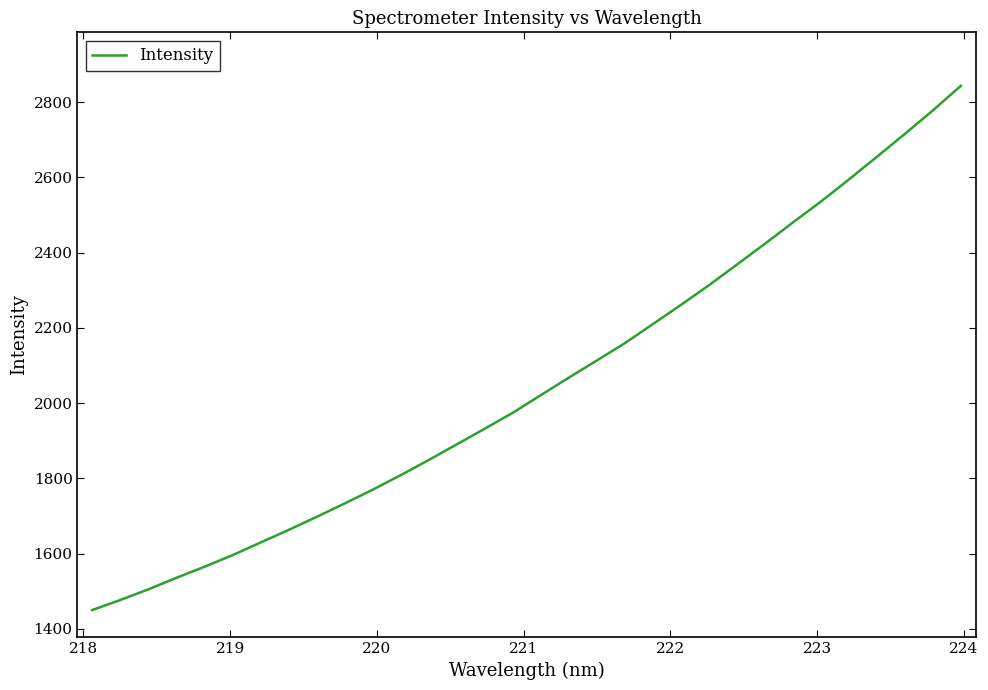

What is the minimum value shown in the chart?

1449.7